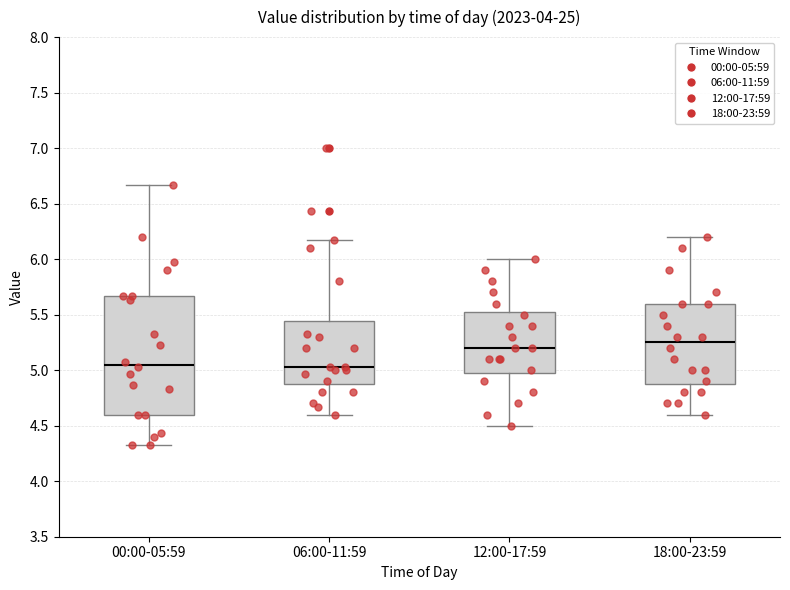

Where does the upper whisker of the box for 06:00-11:59 end on the y-axis? The values are not printed on the chart, so give them approximately, as read against the axis.

6.15